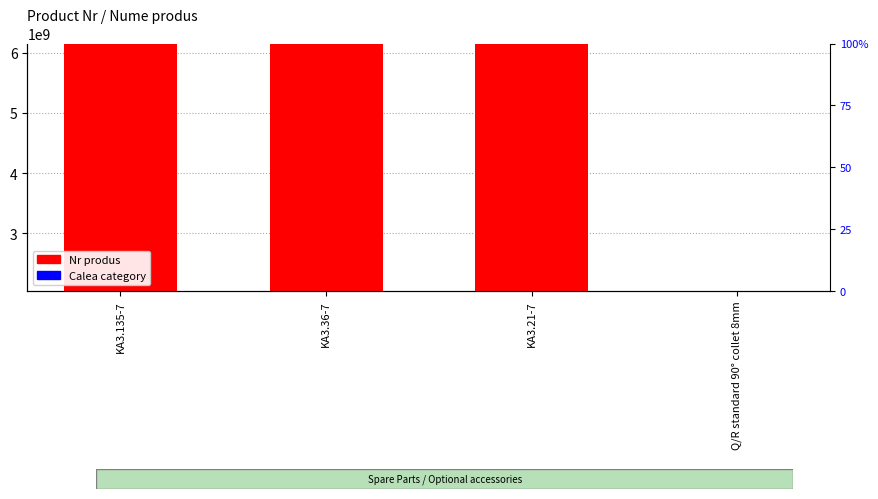

What is the approximate value of accent at Q/R standard 90° collet 8mm?

4101007.1